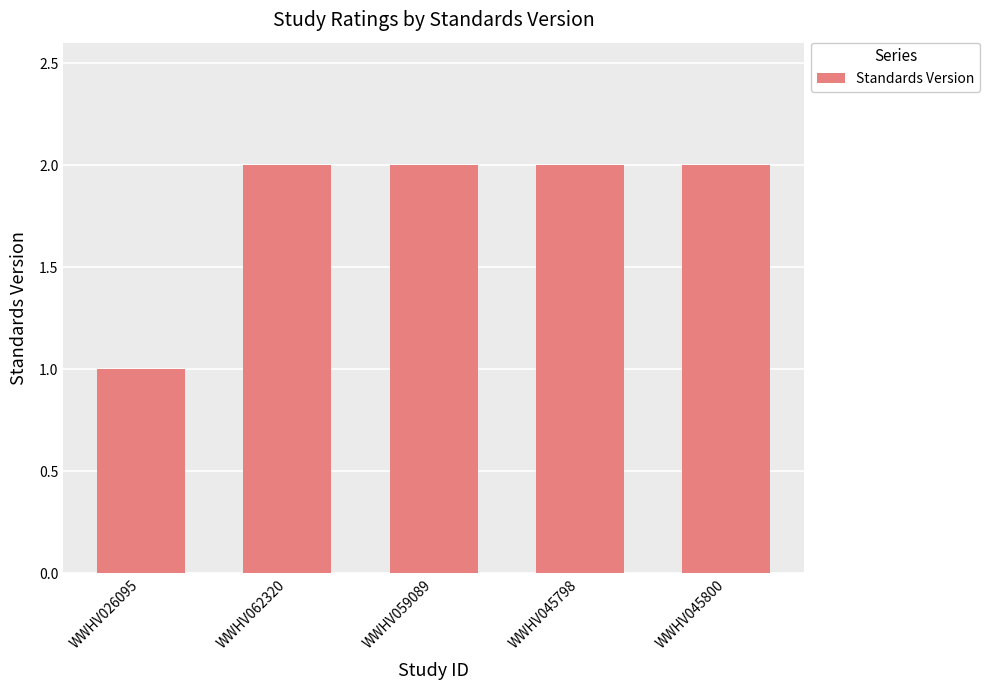

What is the difference between the values at WWHV062320 and WWHV026095?

1